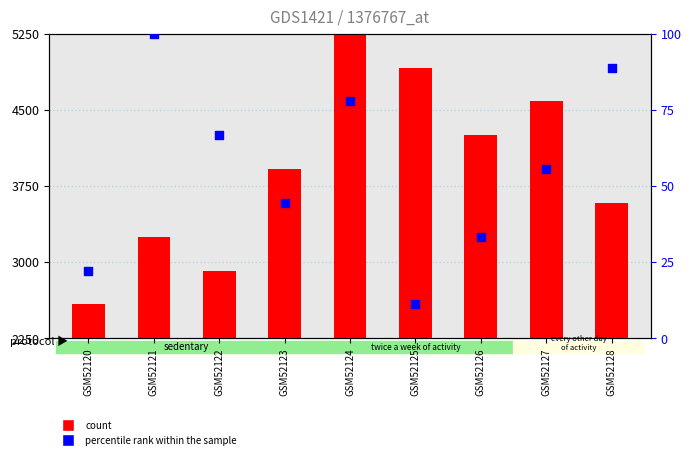

At how many categories does at least one series exceed 1690?

9